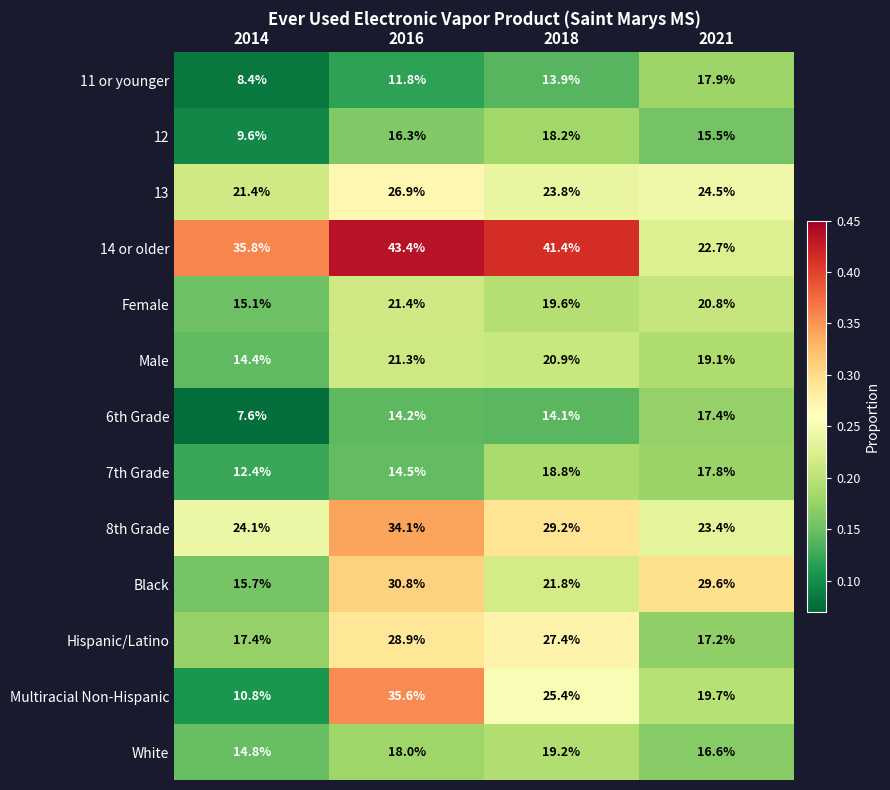

Is the value of Male at 2018 greater than the value of 14 or older at 2014?

No